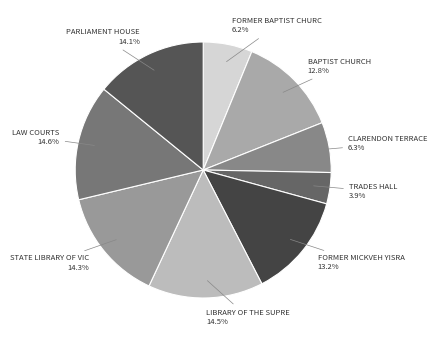

Count the number of slices in the pie.

9